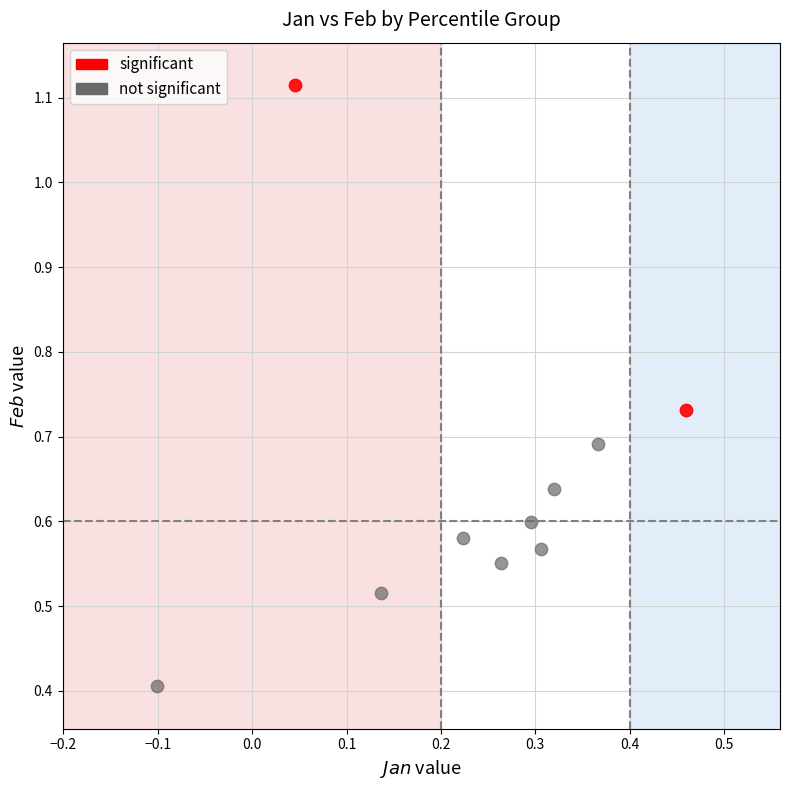

What are all the series names shown in the legend?

significant, not significant